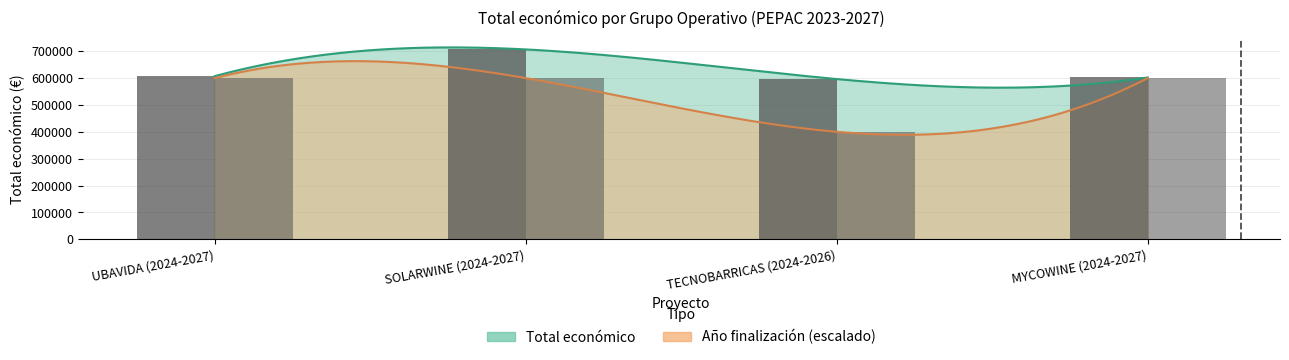

List the labels in order of value, largest first.

SOLARWINE (2024-2027), UBAVIDA (2024-2027), MYCOWINE (2024-2027), TECNOBARRICAS (2024-2026)